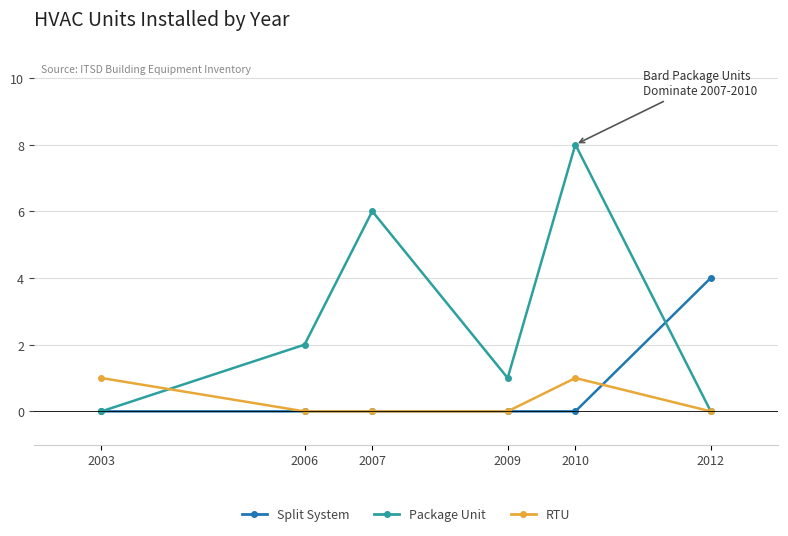

Reading left to right, what are all the values shown in this chart?

Split System: 2003=0	2006=0	2007=0	2009=0	2010=0	2012=4
Package Unit: 2003=0	2006=2	2007=6	2009=1	2010=8	2012=0
RTU: 2003=1	2006=0	2007=0	2009=0	2010=1	2012=0